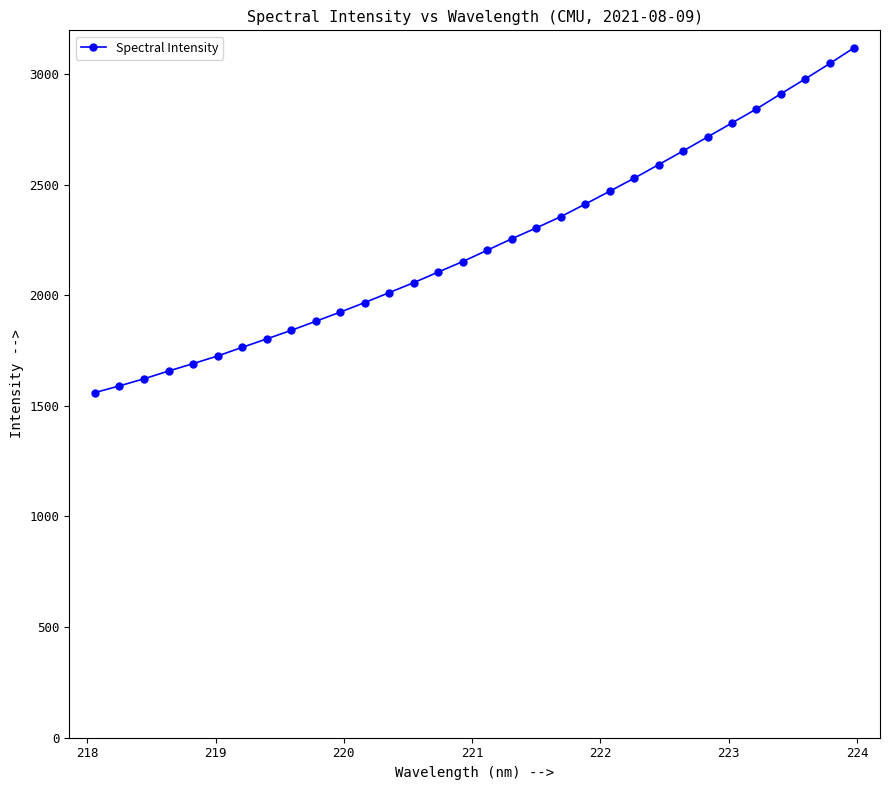

What is the value of the 26th point from the left?

2714.9